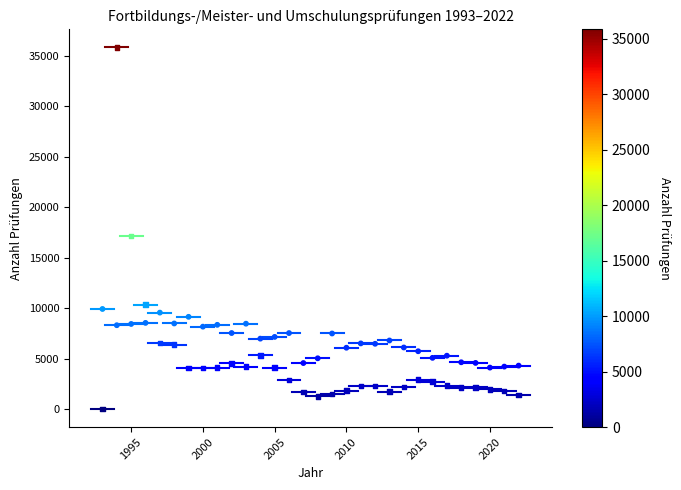

Across all series, what Y value is closest to 17926?

17176